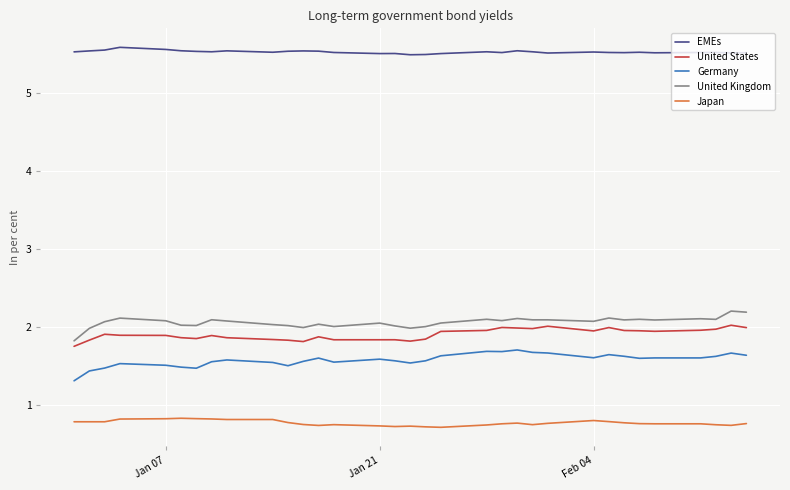

True or false: United Kingdom and Germany cross at least once.

False